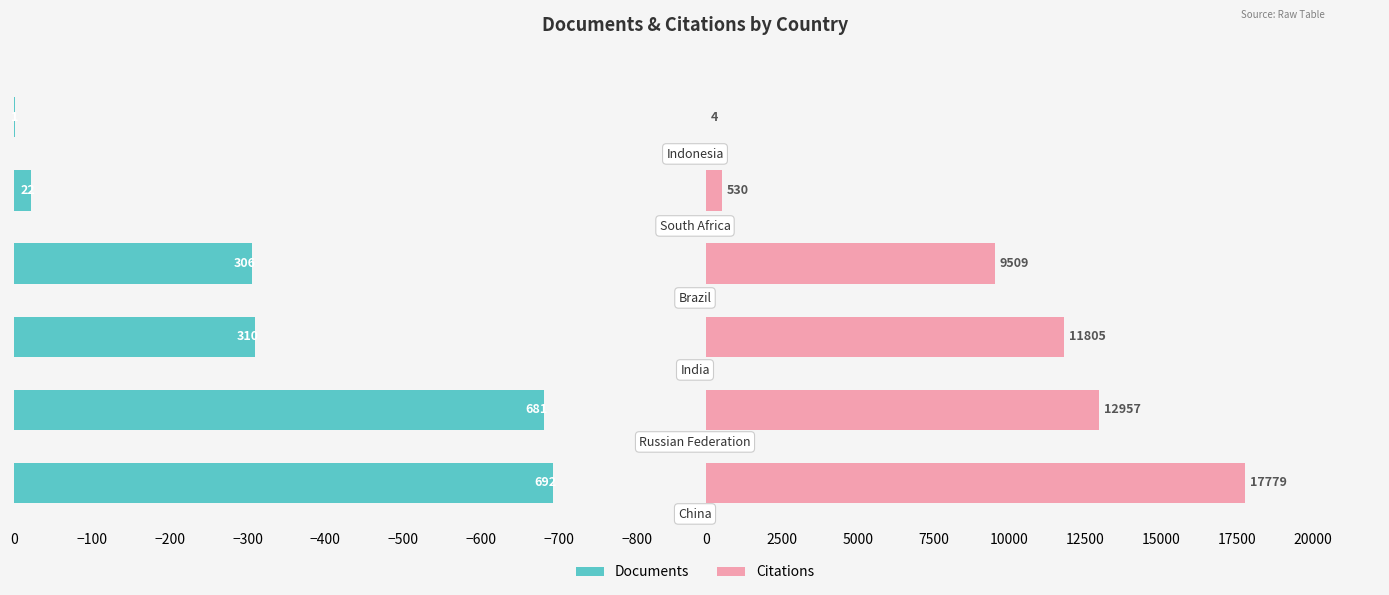

How many distinct data groups are displayed?

2